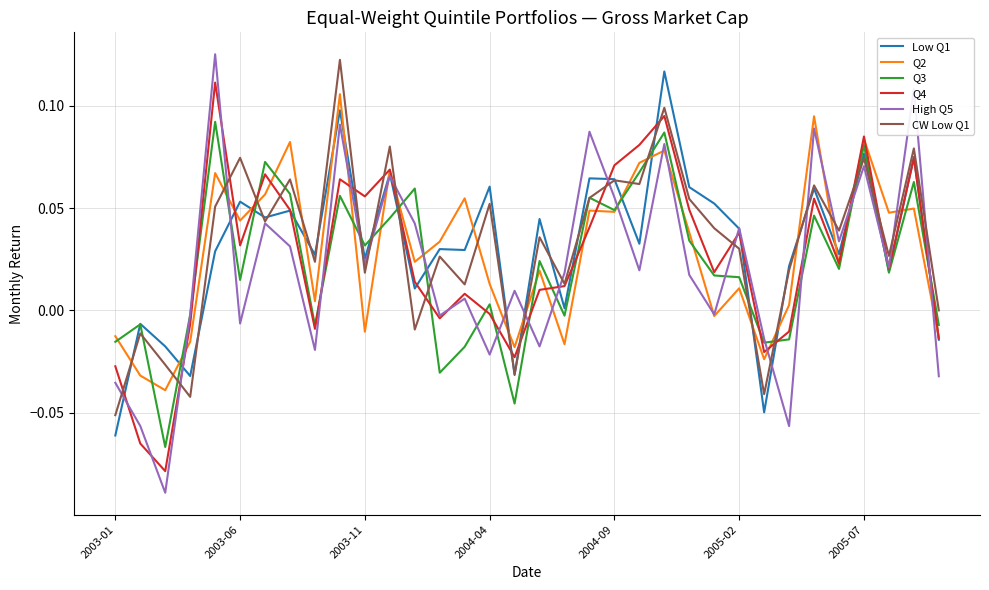

Does the chart have visible grid lines?

Yes